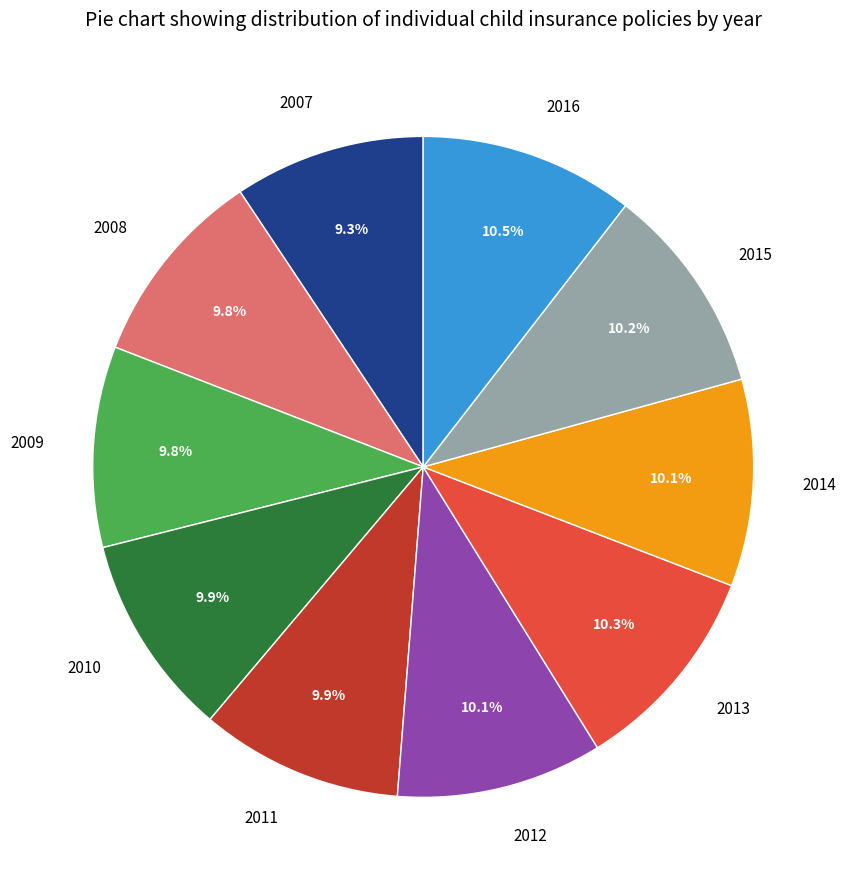

Does 2007 represent more than half of the total?

No